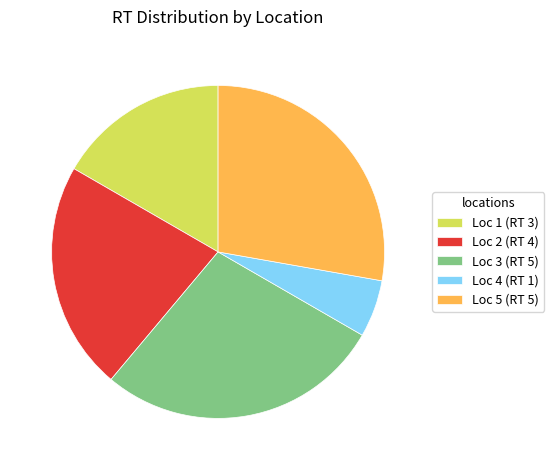

How many slices are in this pie chart?

5